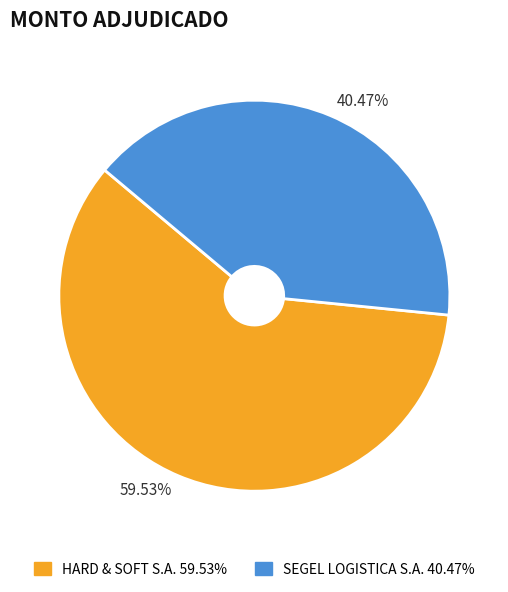

Which category has the smallest portion of the pie?

SEGEL LOGISTICA S.A.